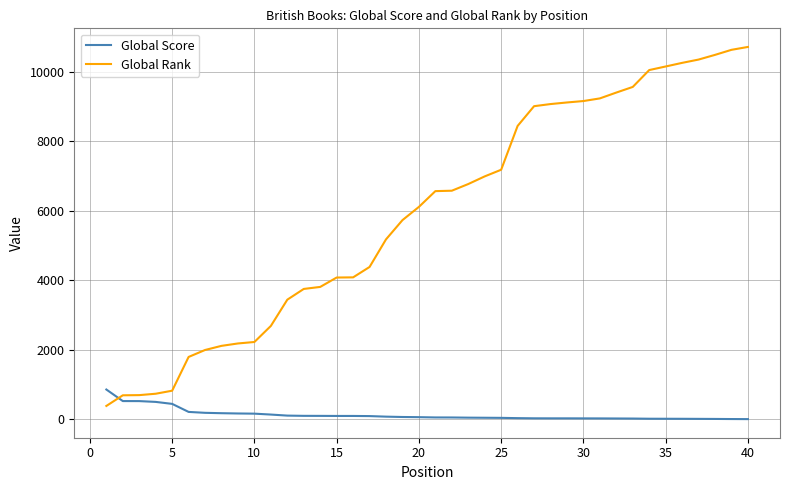

What is the difference between the maximum and second lowest values in the Global Rank series?

10019